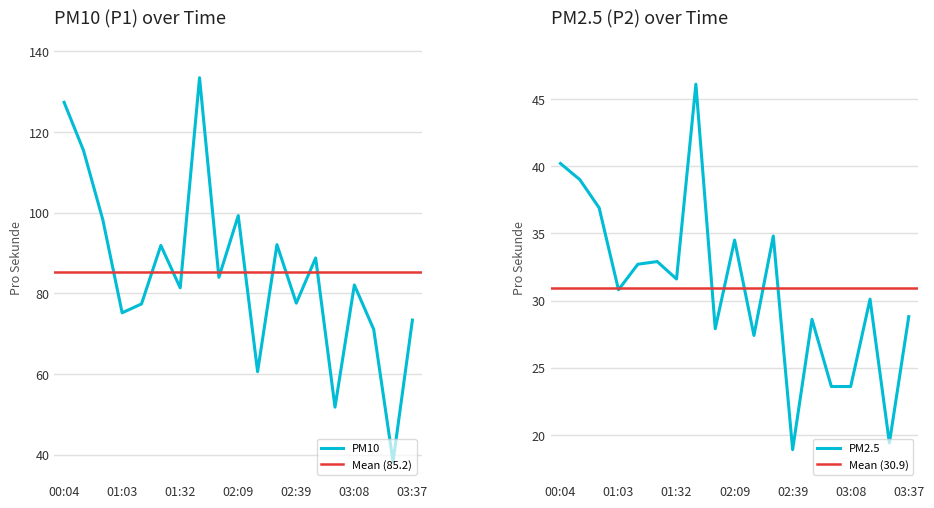

List the series in order of their overall mean, lowest first.

P2, P1